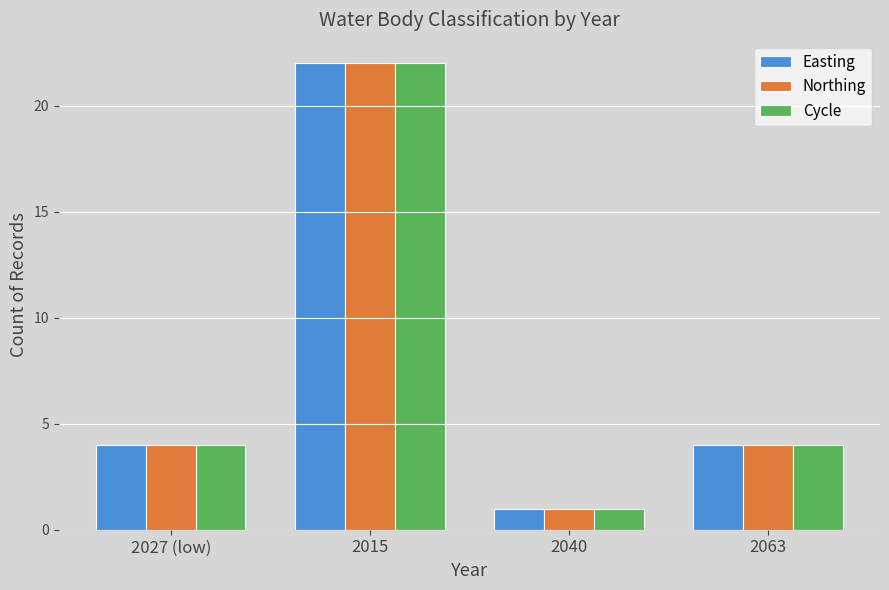

Reading right to left, what are all the values shown in this chart?

Easting: 2063=4	2040=1	2015=22	2027 (low)=4
Northing: 2063=4	2040=1	2015=22	2027 (low)=4
Cycle: 2063=4	2040=1	2015=22	2027 (low)=4